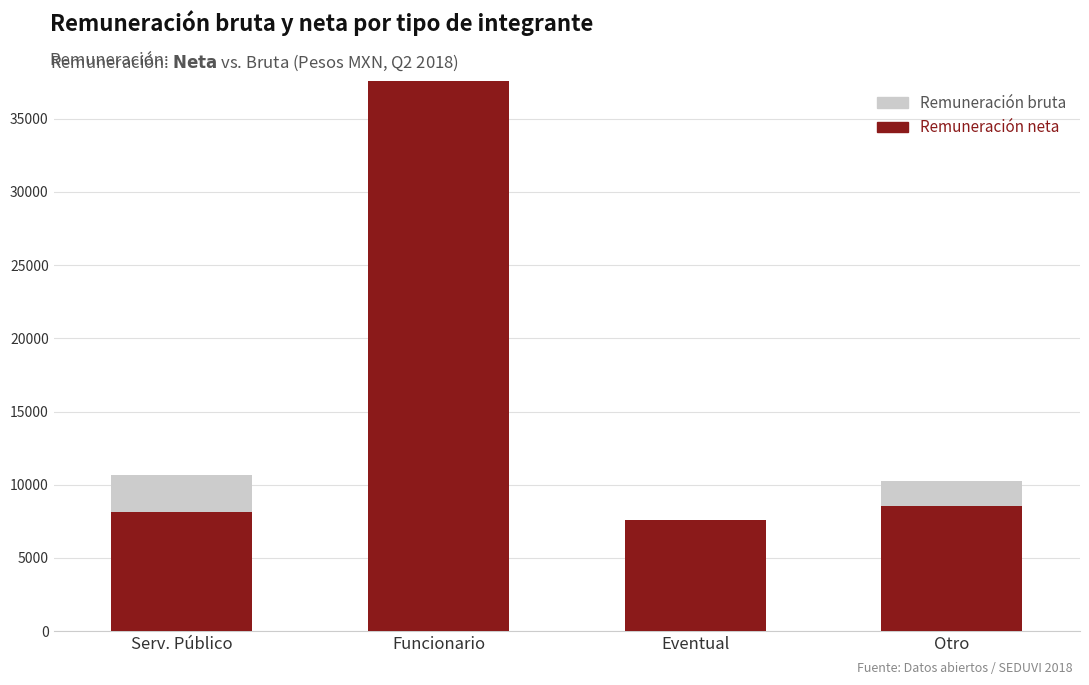

What is the minimum value shown in the chart?

7280